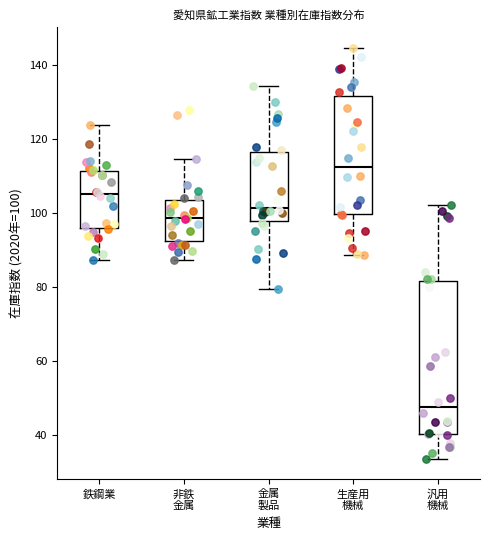

Reading left to right, read every box against the y-axis: the position of its median line, the range the box covers, and the ends of its whiskers. The values are not printed on the chart, so give them approximately, as read against the axis.

鉄鋼業: median 106, box 96 to 112, whiskers 88 to 124
非鉄 金属: median 98, box 92 to 104, whiskers 88 to 114
金属 製品: median 102, box 98 to 116, whiskers 80 to 134
生産用 機械: median 112, box 100 to 132, whiskers 88 to 144
汎用 機械: median 48, box 40 to 82, whiskers 34 to 102